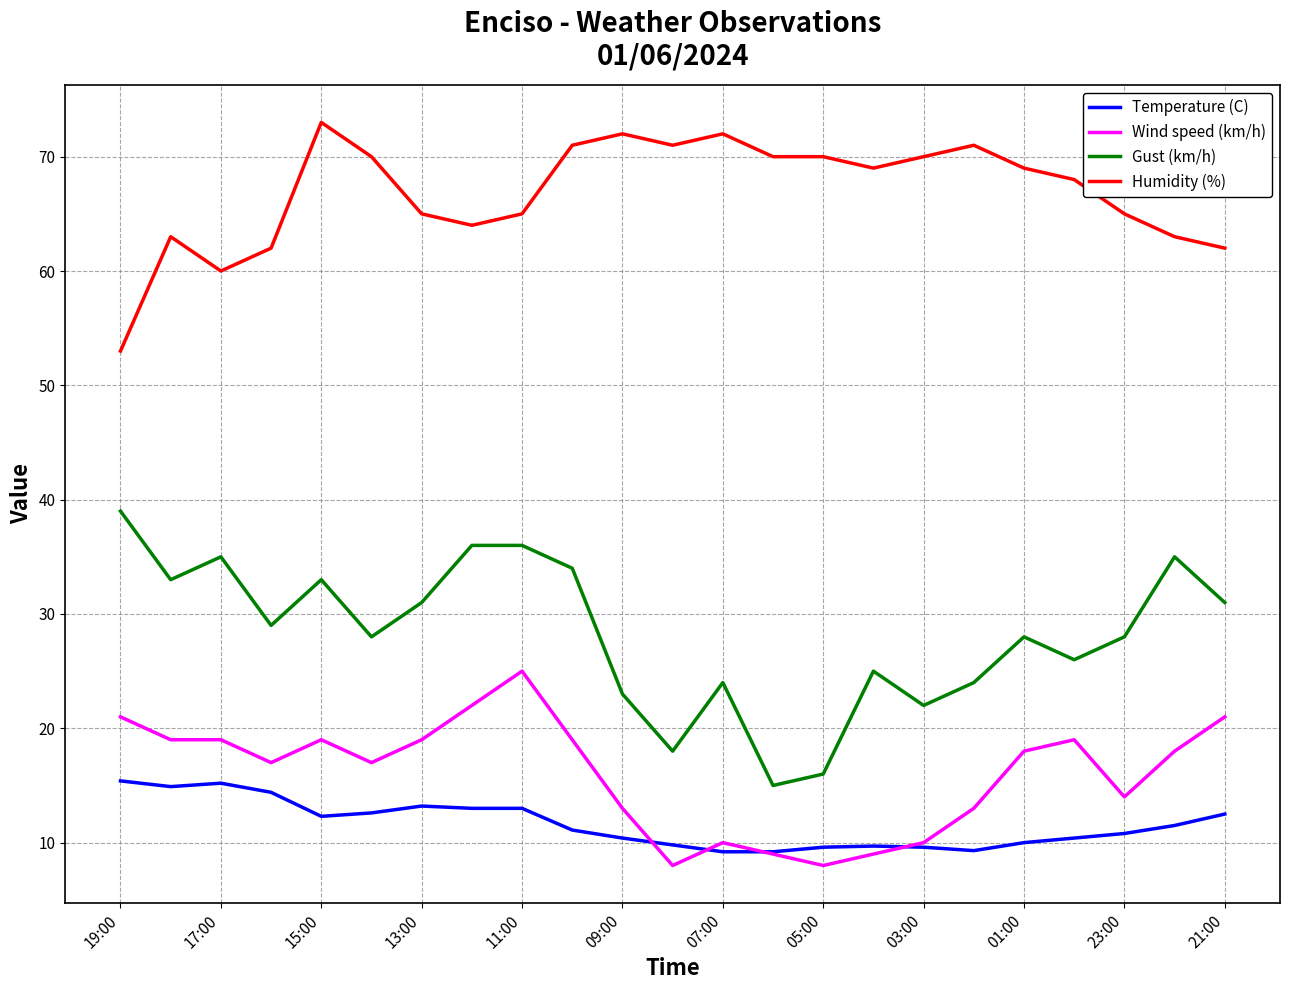

What is the greatest value displayed?

73.0